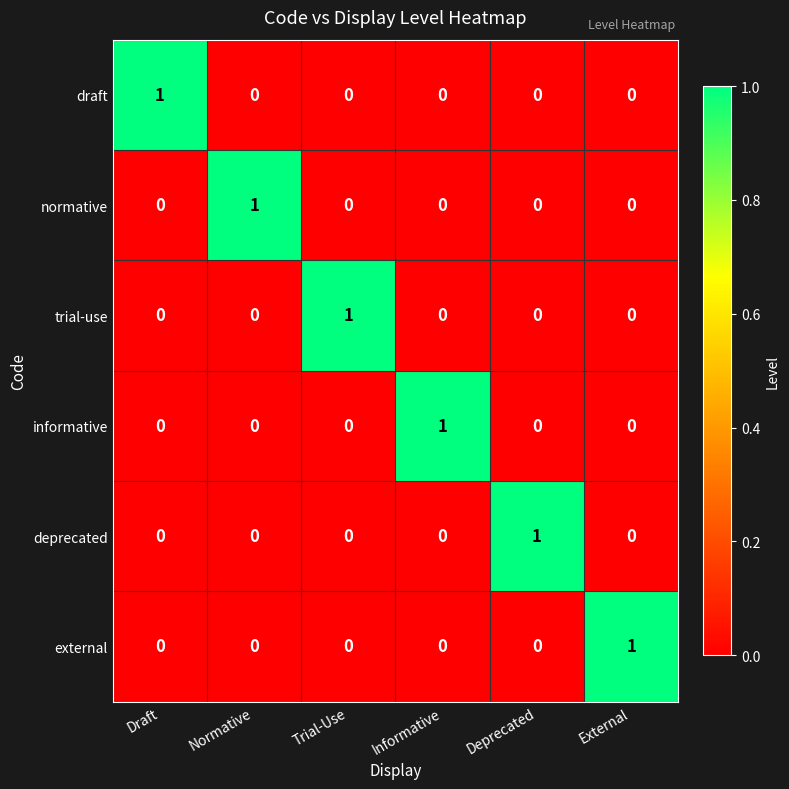

Is it true that deprecated equals 1 at Trial-Use?

False